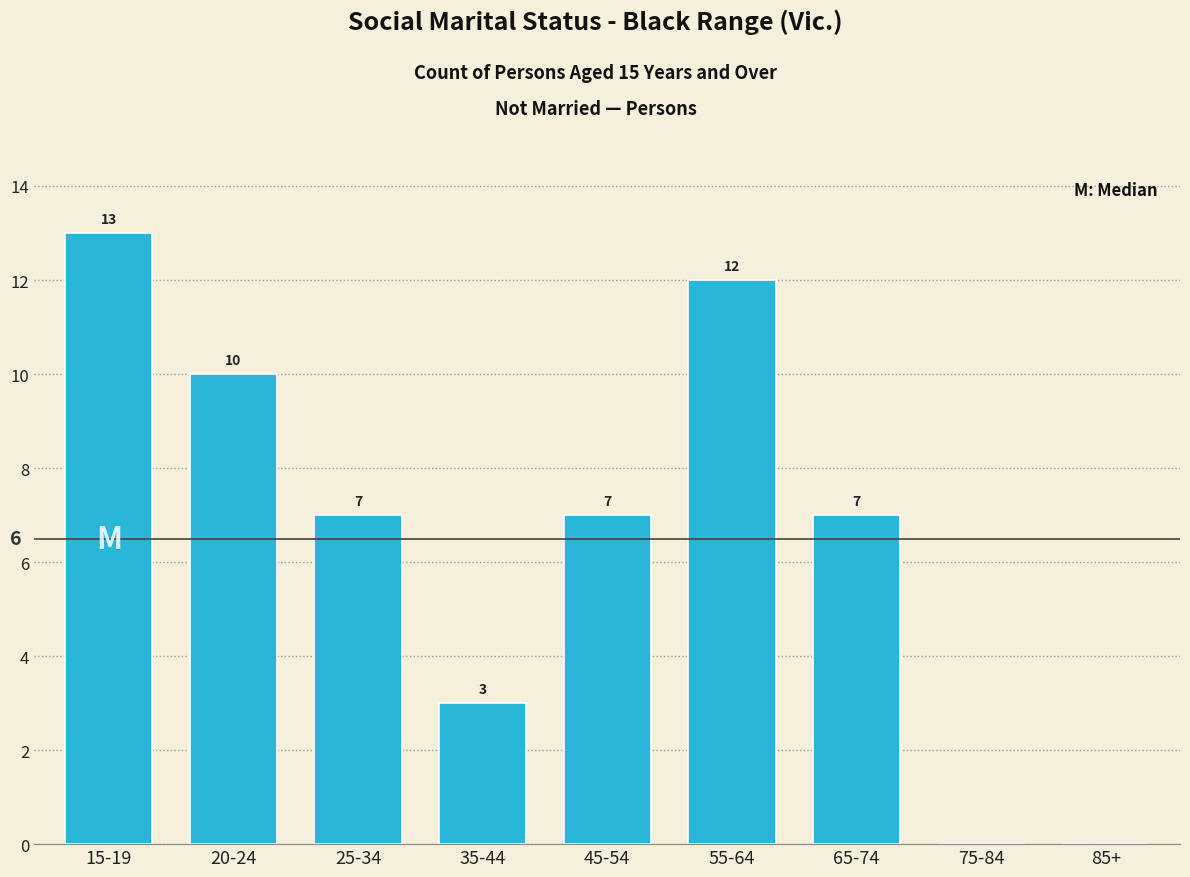

Reading right to left, list all the values displayed in this chart.

85+=0	75-84=0	65-74=7	55-64=12	45-54=7	35-44=3	25-34=7	20-24=10	15-19=13